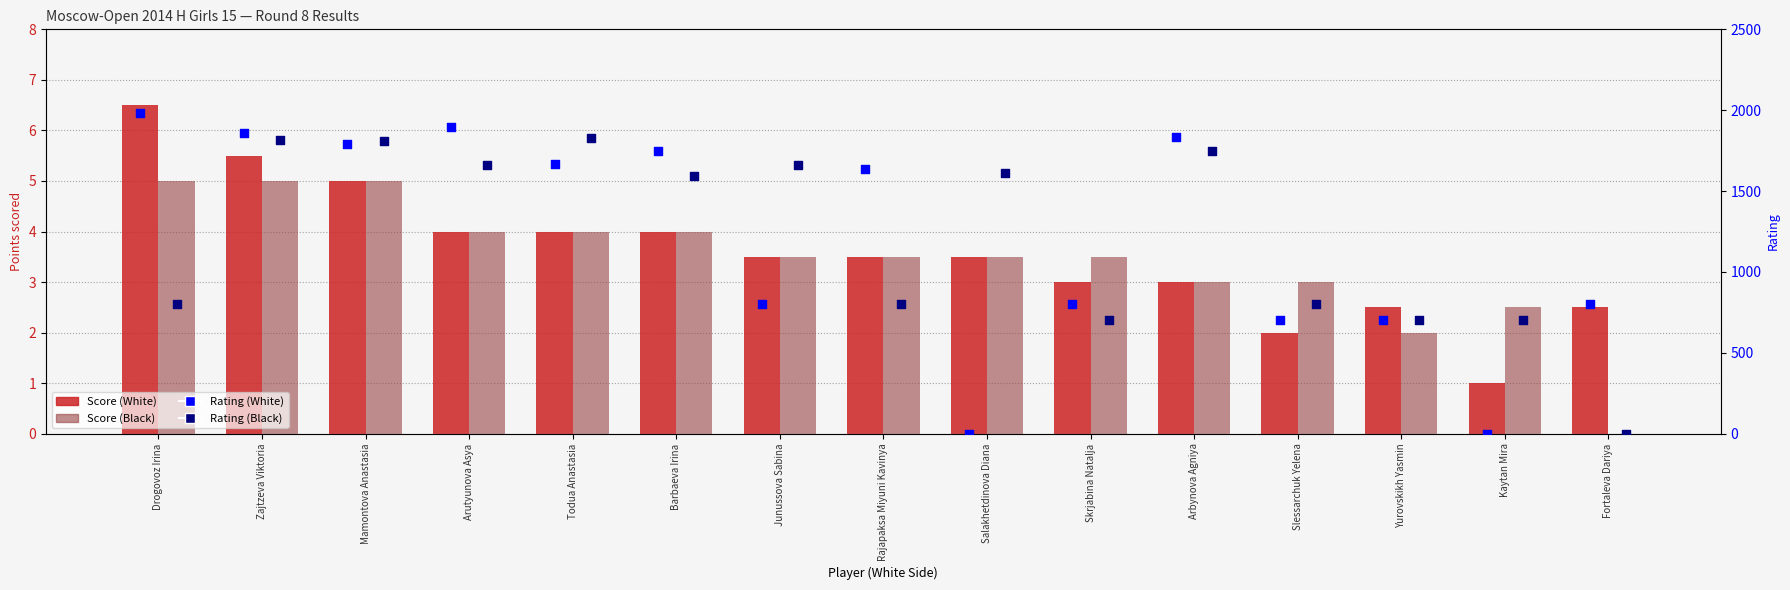

What are all the series names shown in the legend?

Score (White), Score (Black), Rating (White), Rating (Black)